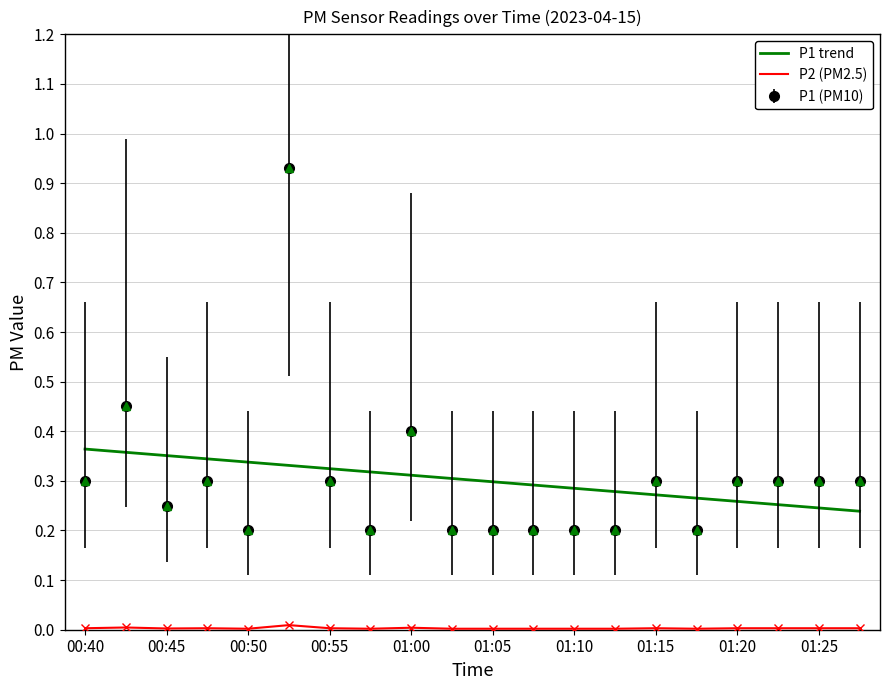

Is the value of P1 at 01:15 greater than the value of P2 at 01:20?

No